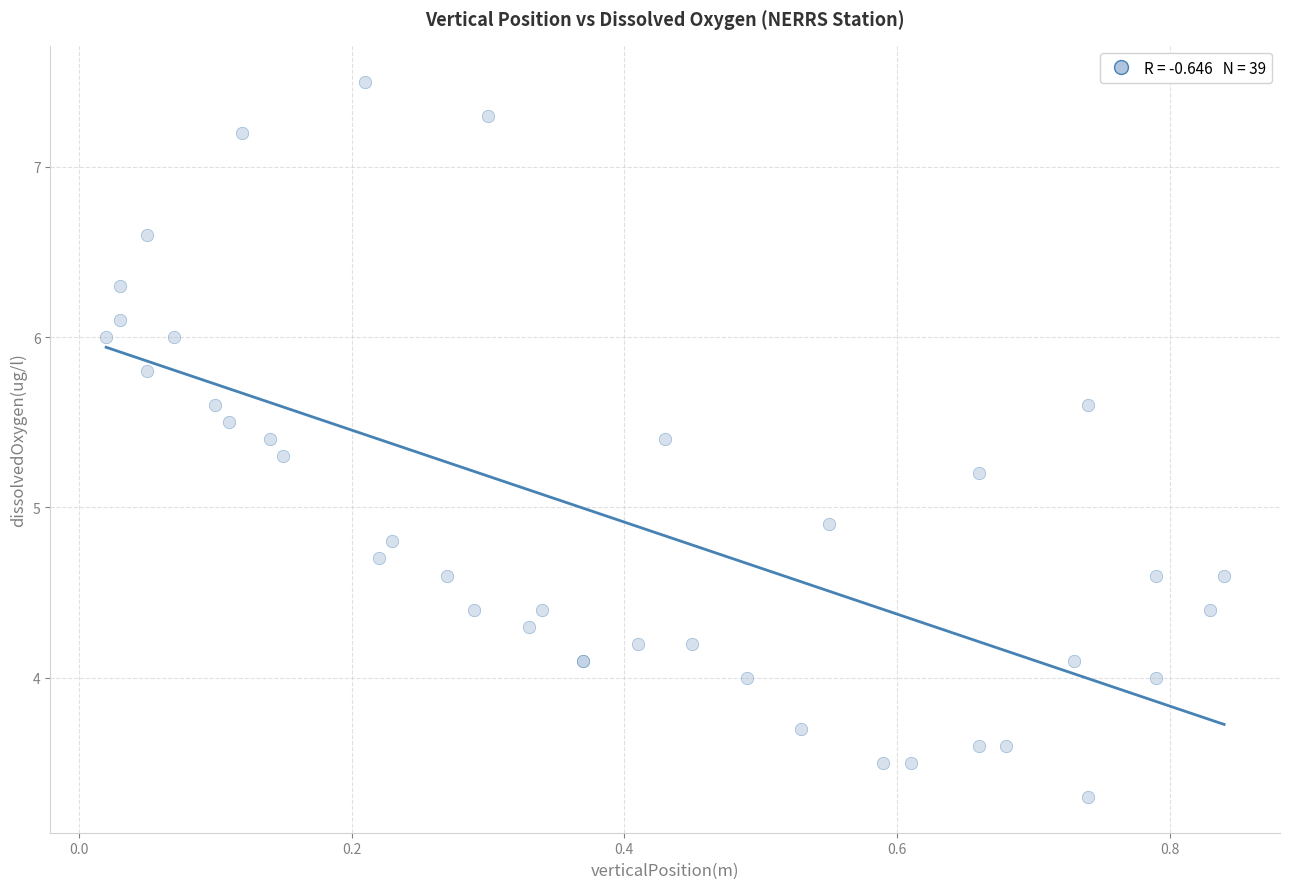

What Y value in the scatter plot is closest to 5?

4.9